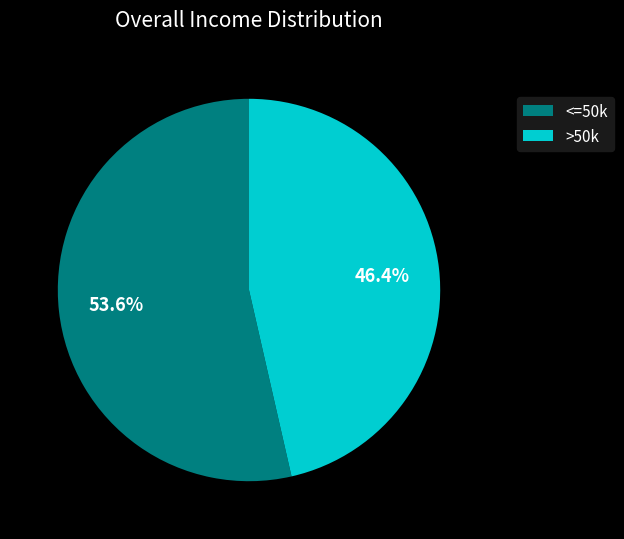

What is the smallest slice in the pie chart?

>50k